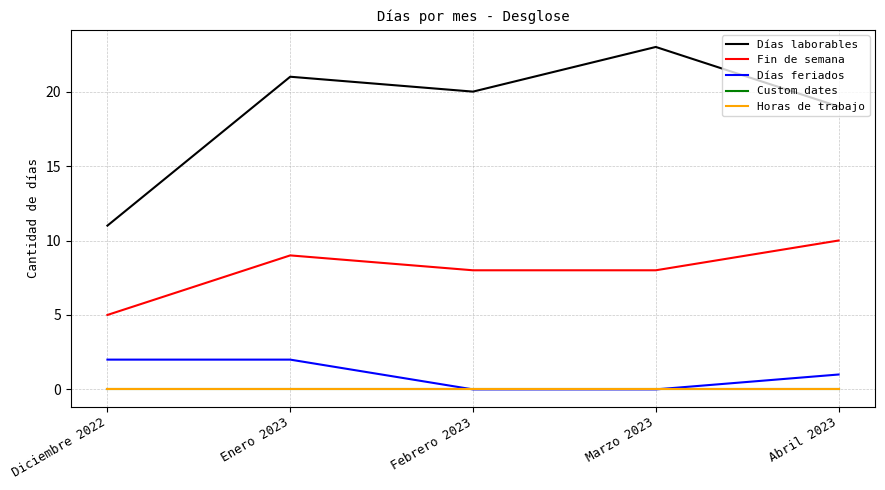

Does the chart display data point markers on the line(s)?

No